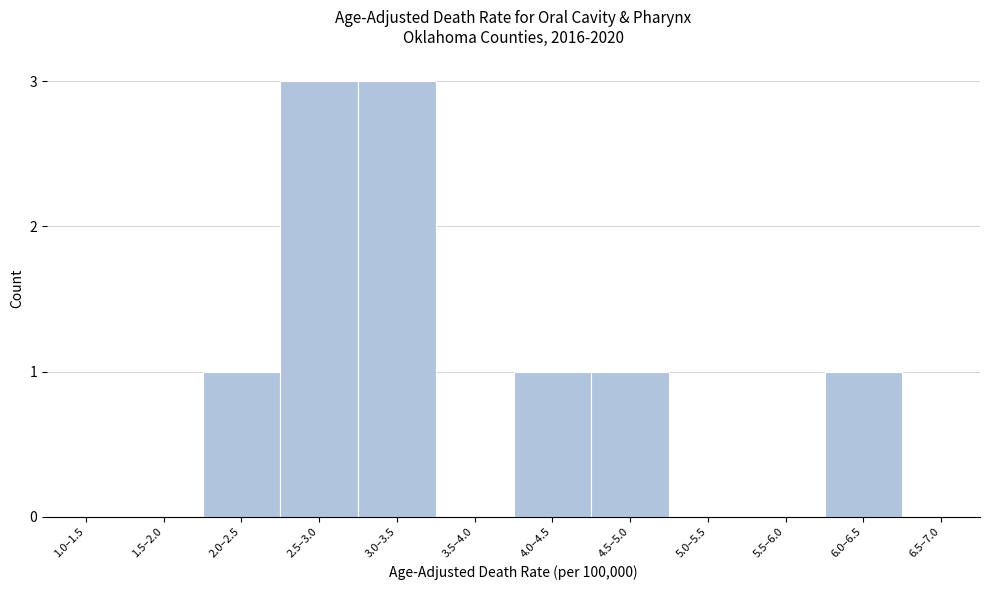

Reading left to right, extract all data points from this chart.

1.0–1.5=0	1.5–2.0=0	2.0–2.5=1	2.5–3.0=3	3.0–3.5=3	3.5–4.0=0	4.0–4.5=1	4.5–5.0=1	5.0–5.5=0	5.5–6.0=0	6.0–6.5=1	6.5–7.0=0